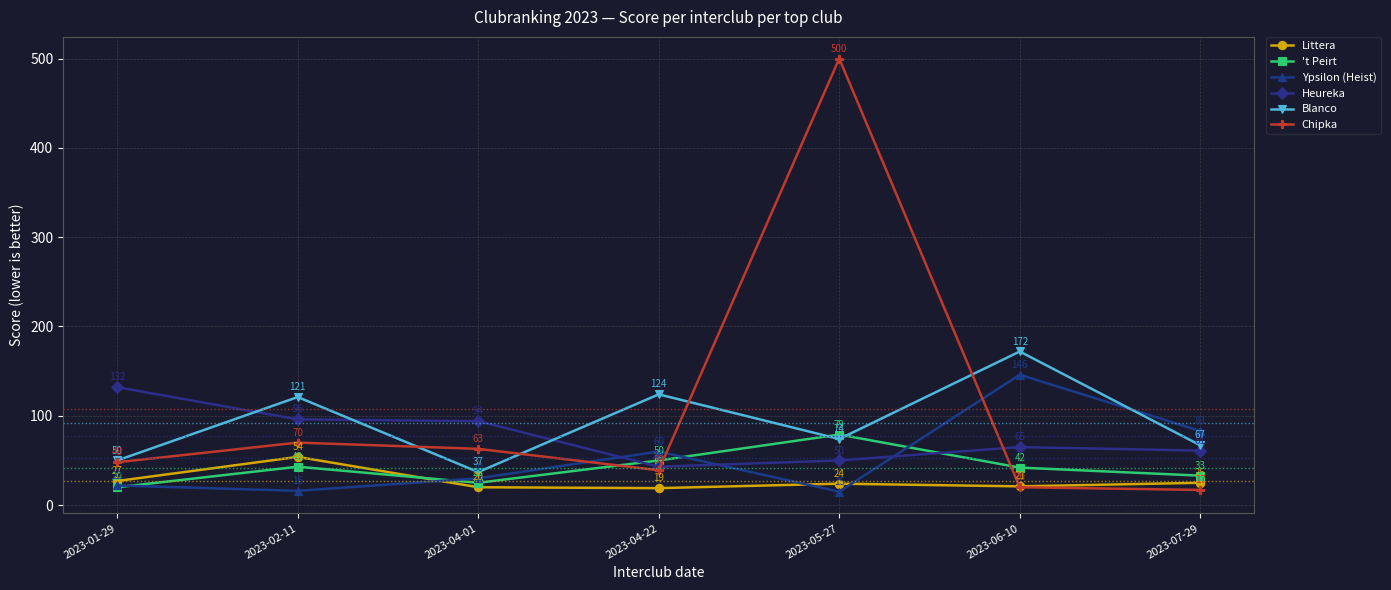

Does the chart display data point markers on the line(s)?

Yes